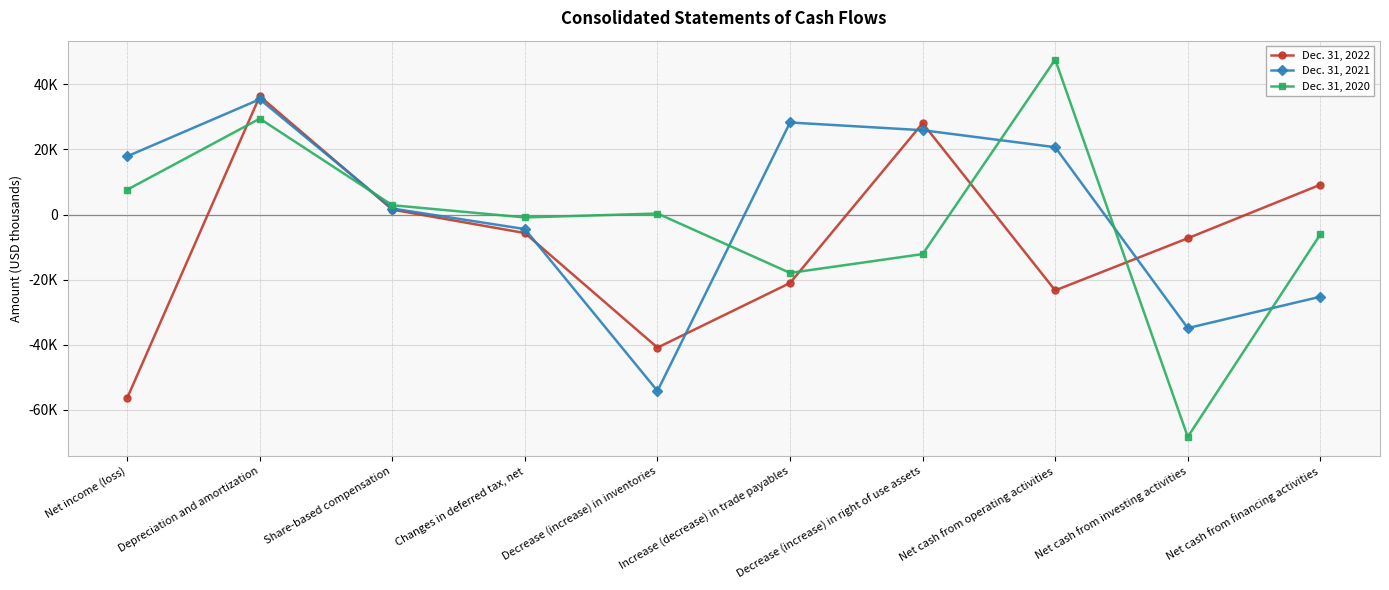

How many positive values does the Dec. 31, 2022 series have?

4